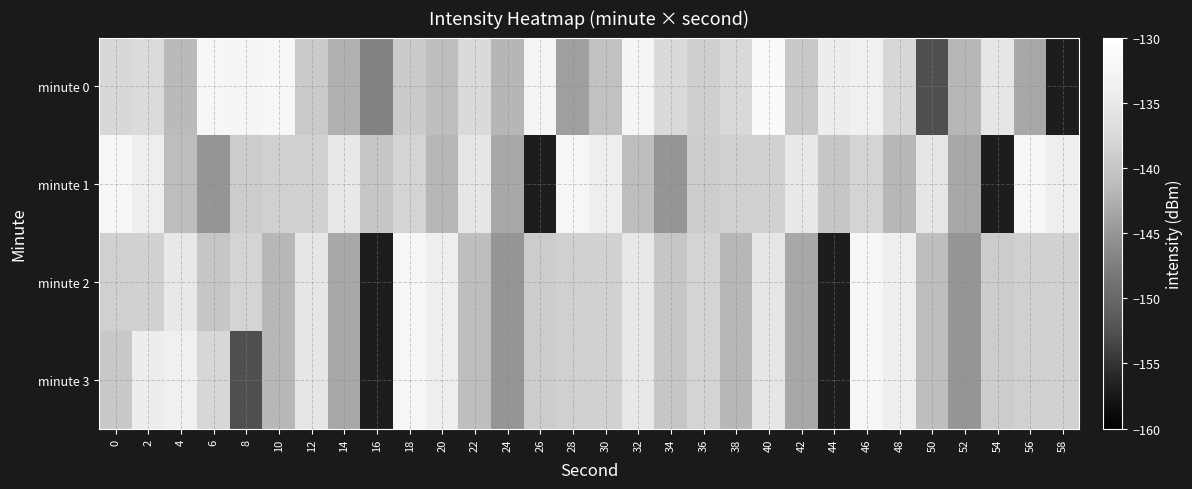

Which series has the largest total across all categories?

minute 0